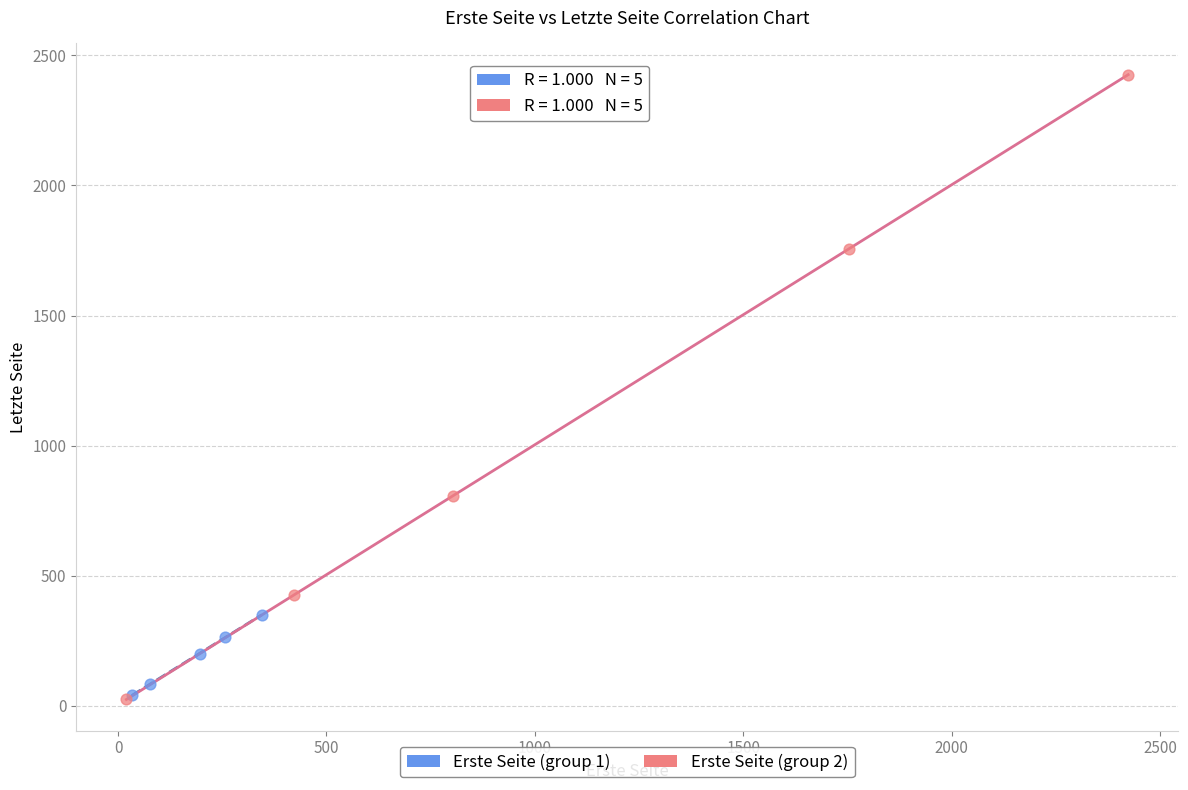

Which series has the widest spread of Y values?

Erste Seite (group 2)